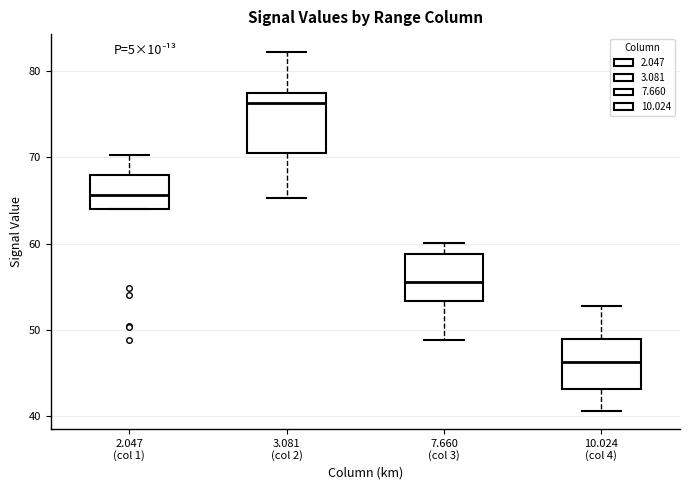

Reading left to right, read every box against the y-axis: the position of its median line, the range the box covers, and the ends of its whiskers. The values are not printed on the chart, so give them approximately, as read against the axis.

2.047 (col 1): median 66, box 64 to 68, whiskers 64 to 70
3.081 (col 2): median 76, box 71 to 77, whiskers 65 to 82
7.660 (col 3): median 56, box 53 to 59, whiskers 49 to 60
10.024 (col 4): median 46, box 43 to 49, whiskers 41 to 53